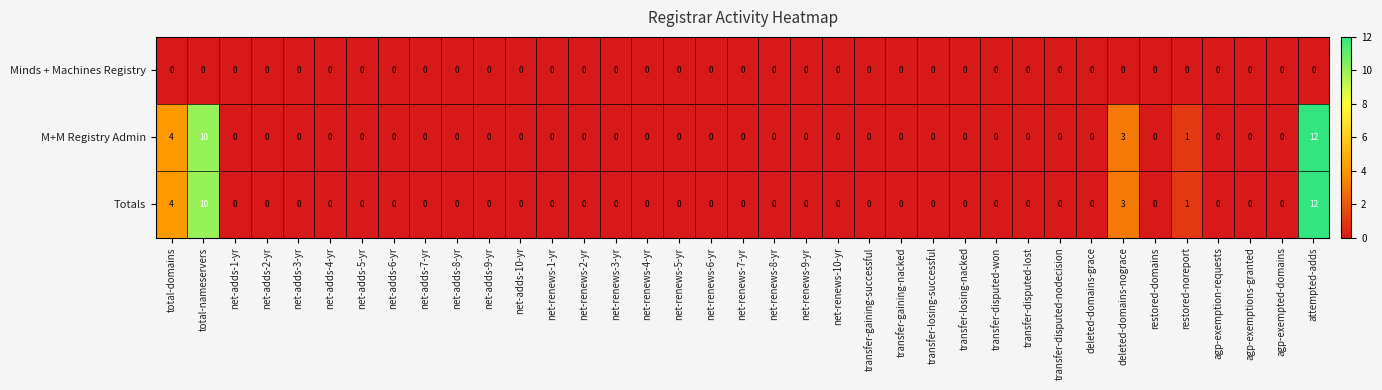

At which label is Totals closest to 6?

total-domains